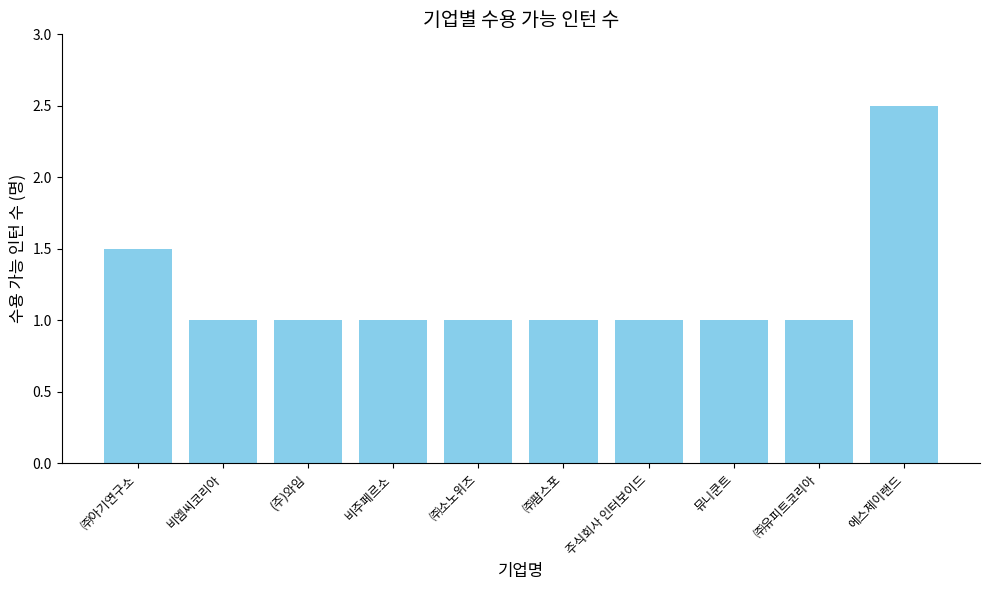

True or false: the data shows 0.7 at 비주페르소.

False